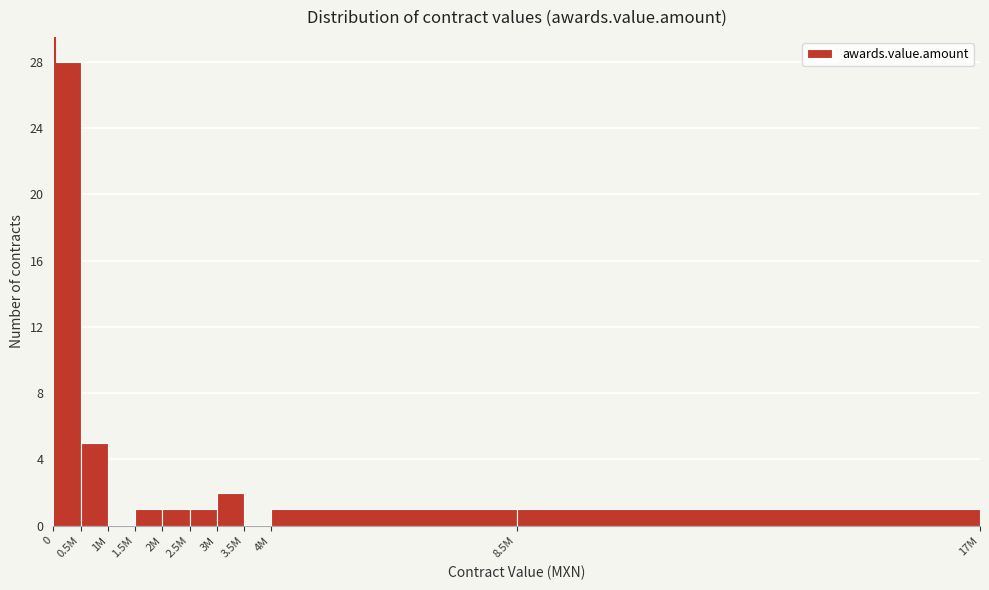

Reading left to right, list all the values displayed in this chart.

0=28	0.5M=5	1M=0	1.5M=1	2M=1	2.5M=1	3M=2	3.5M=0	4M=1	8.5M=1